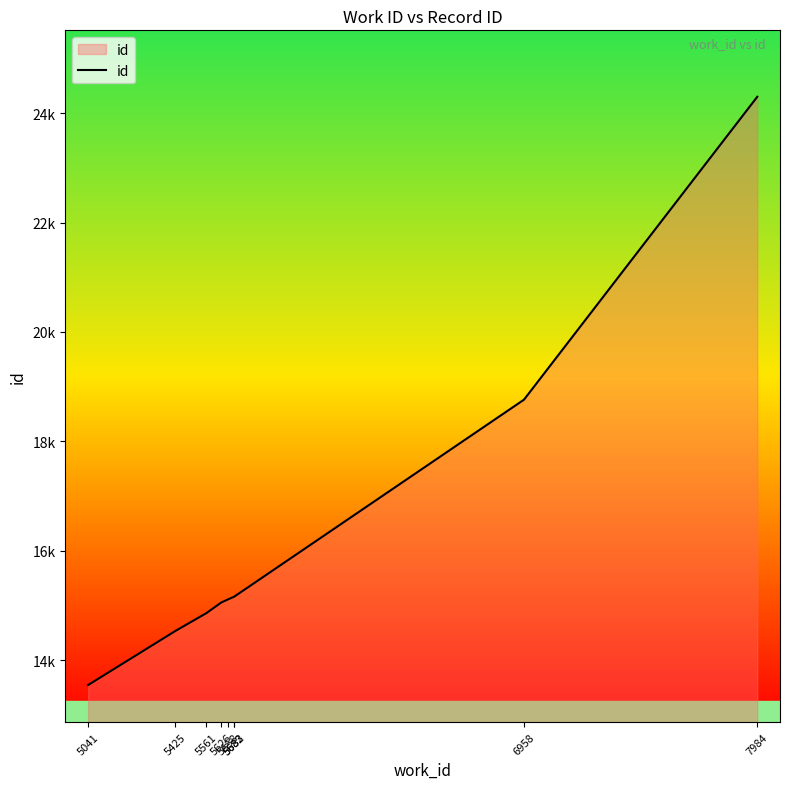

What is the difference between the maximum and minimum values?

10754